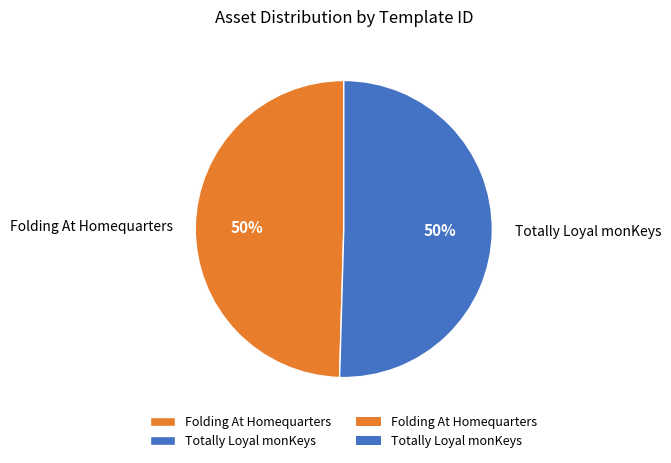

True or false: Folding At Homequarters accounts for 50% of the total.

True